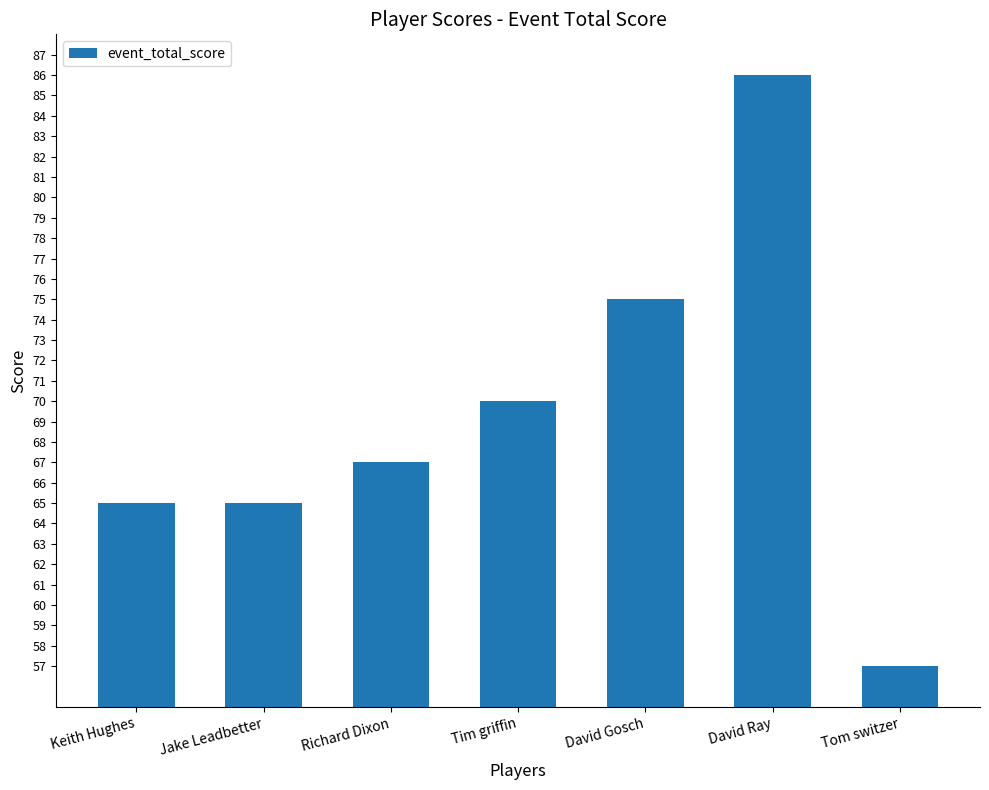

What is the sum of the values at Richard Dixon and David Gosch?

142